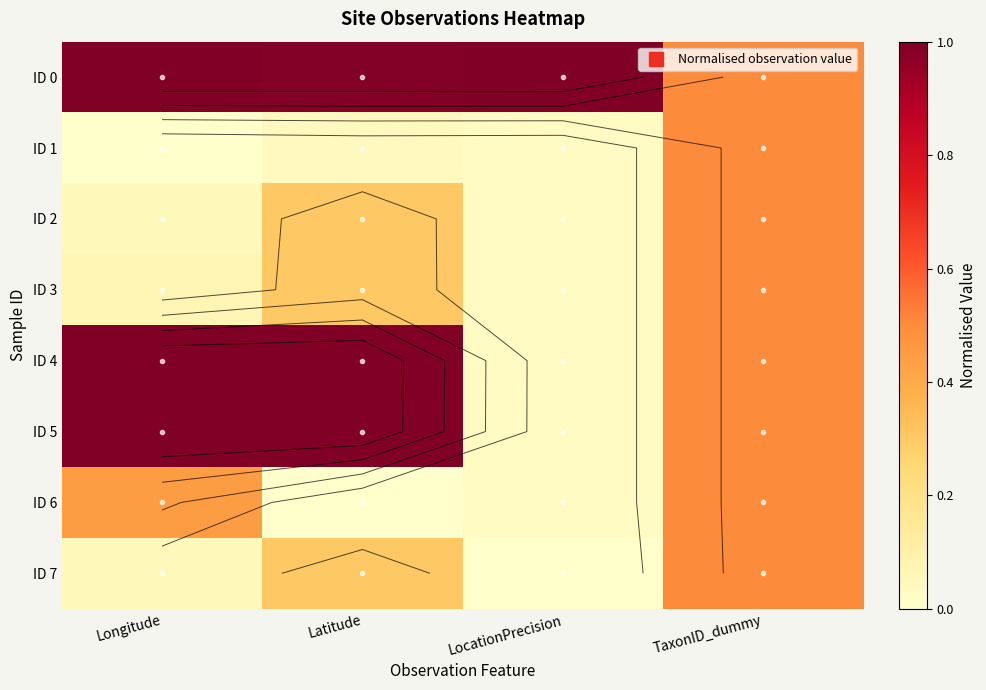

What is the total value across all series at Longitude?

3.6